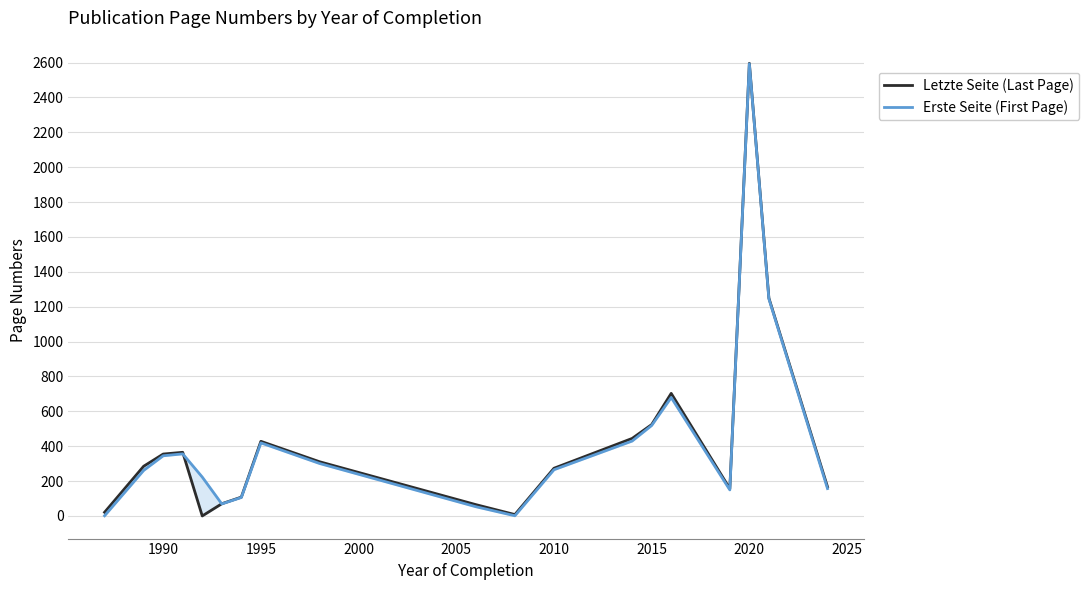

How many distinct data groups are displayed?

2